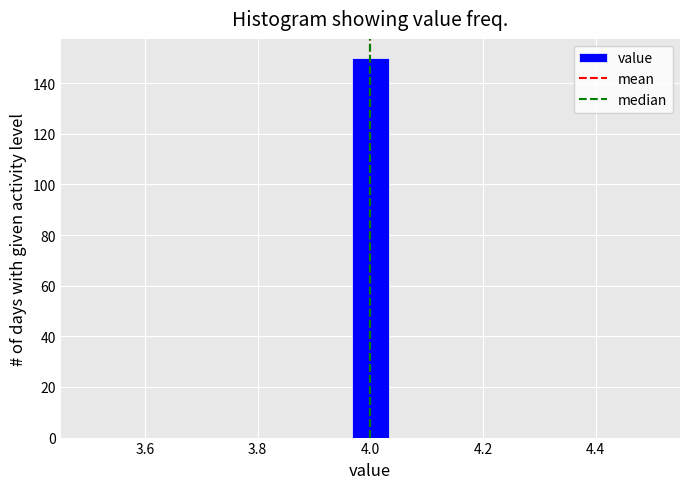

Read against the x-axis, roughly where is the centre of the tallest bar?

4.00